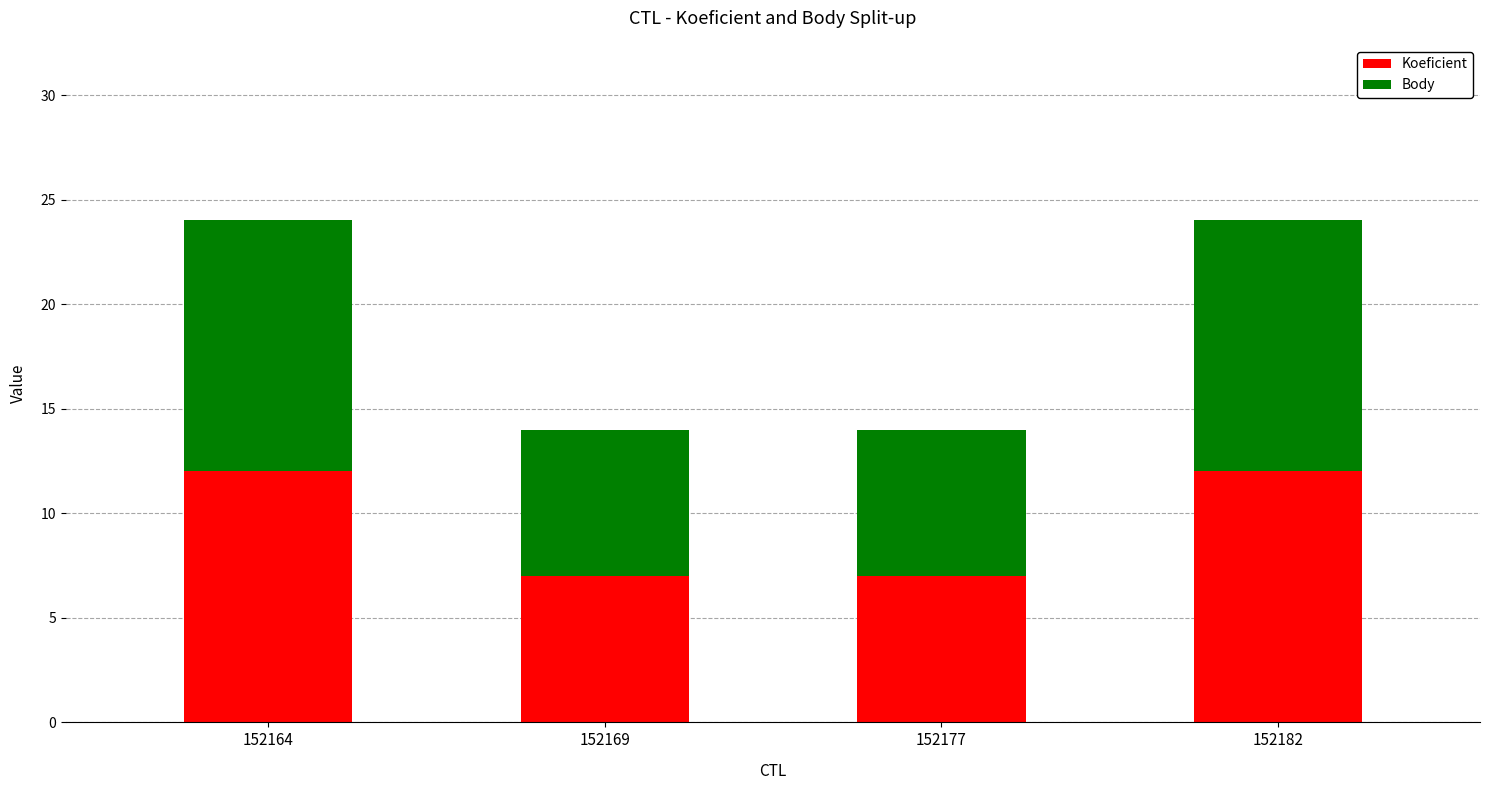

What is the difference between the second highest and minimum values in the Koeficient series?

5